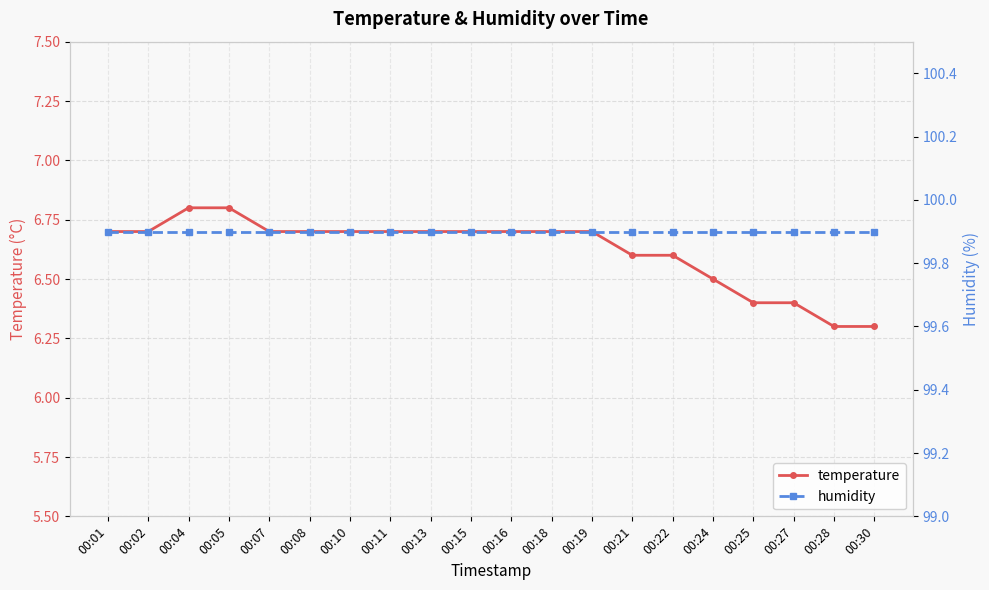

How many temperature values are between 6 and 7?

20